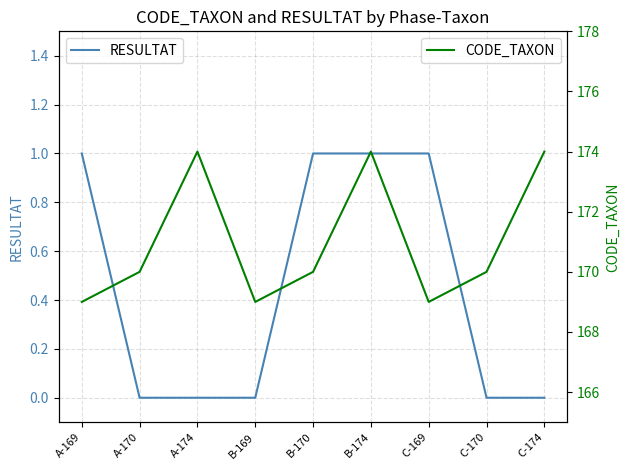

Count the CODE_TAXON values in the range 169 to 174.

9